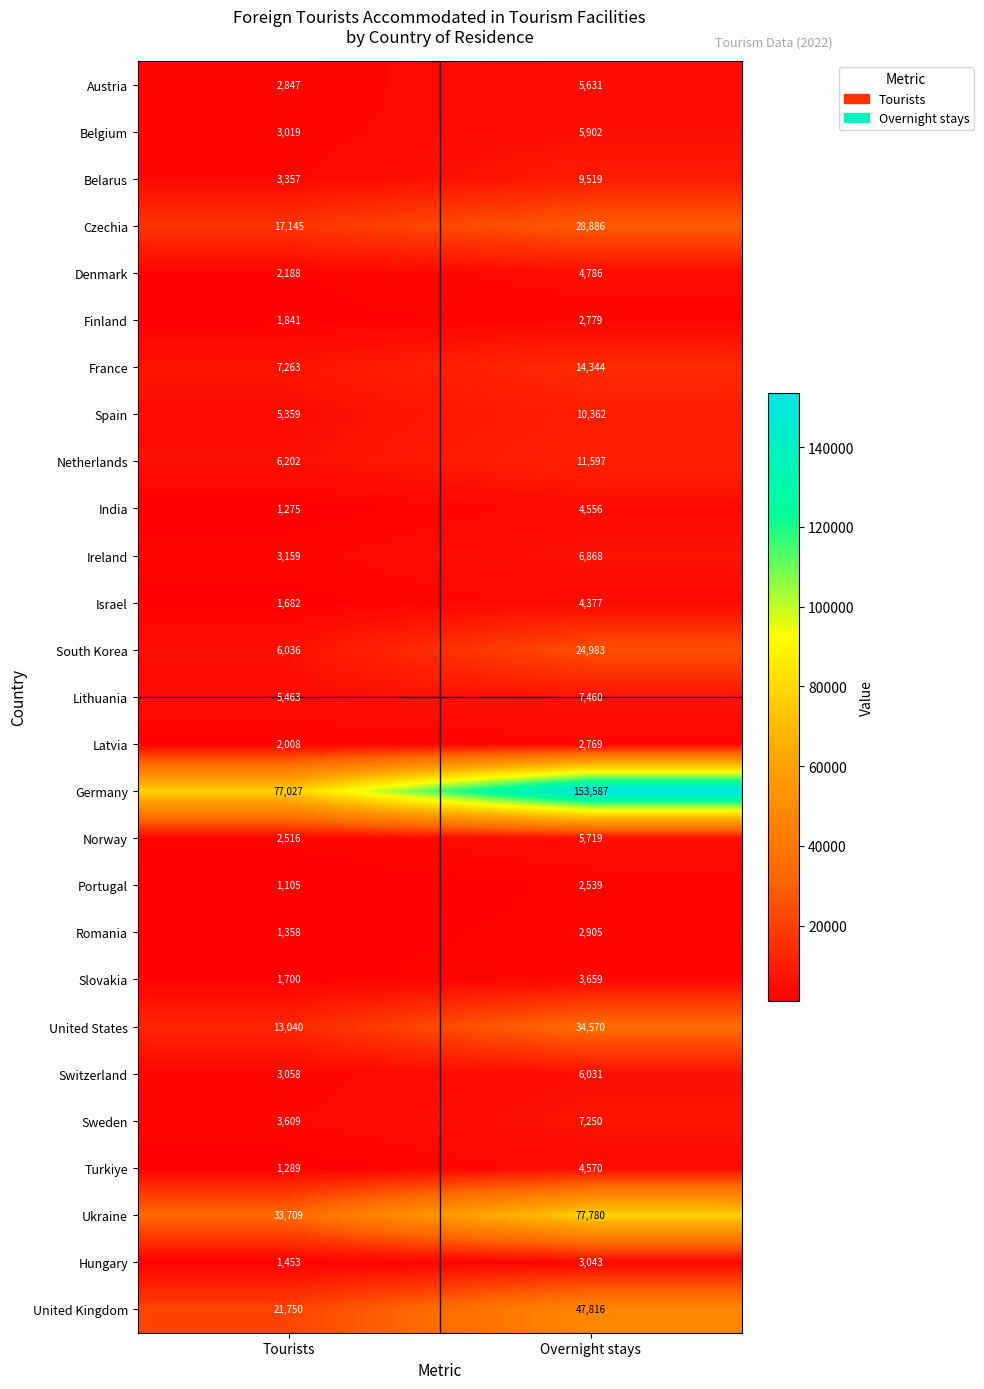

What is the total value across all series at Tourists?

230458